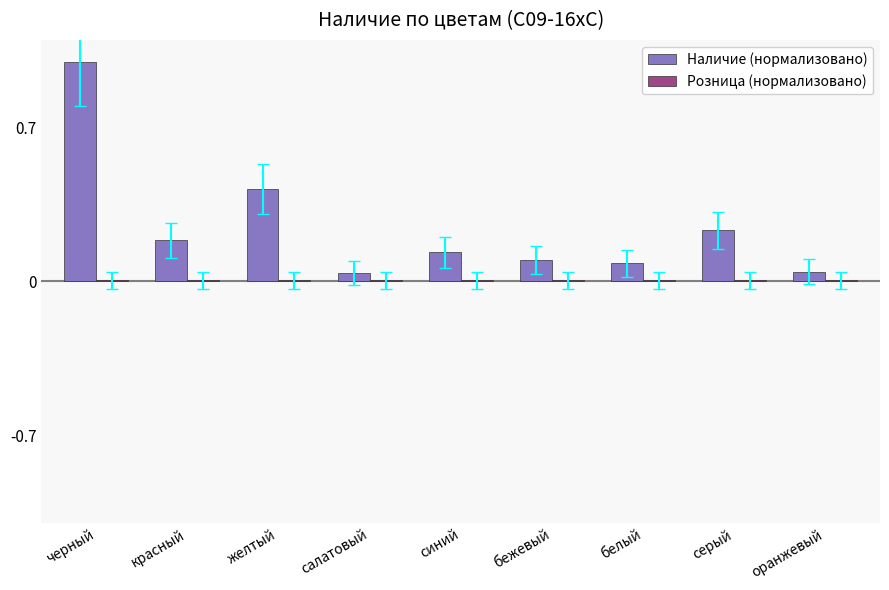

What is the maximum value shown in the chart?

1.0